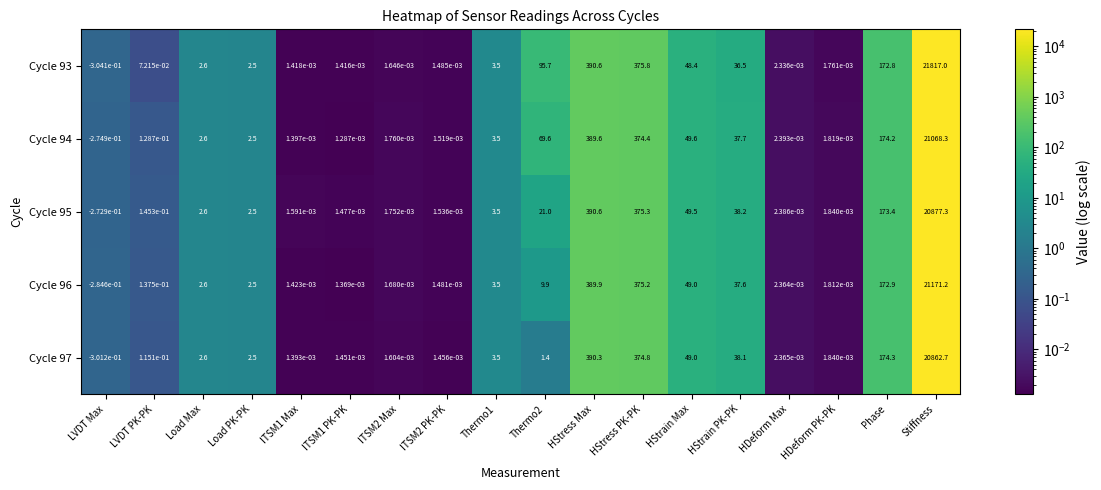

What is the maximum value shown in the chart?

21817.0